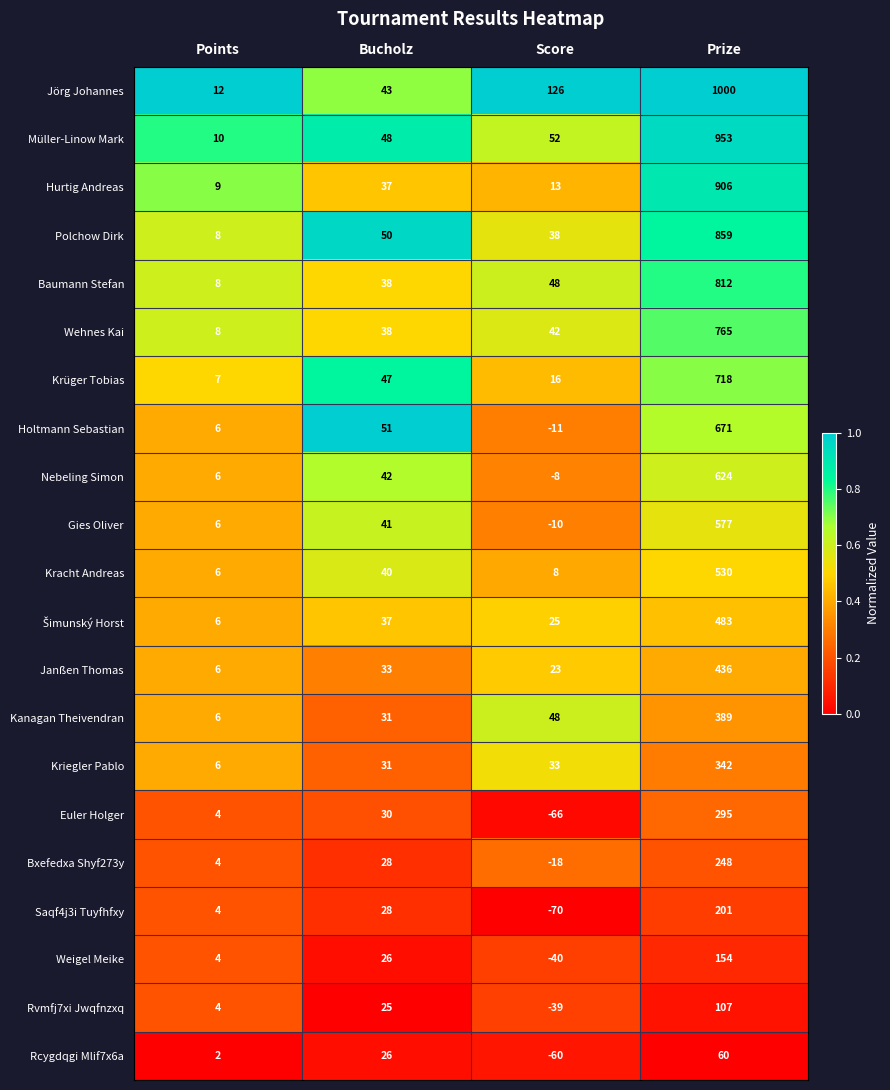

Read the Rcygdqgi Mlif7x6a value at Bucholz, to the nearest 50.

50